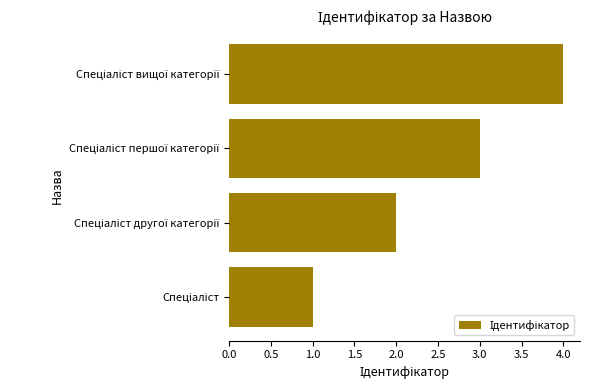

What is the greatest value displayed?

4